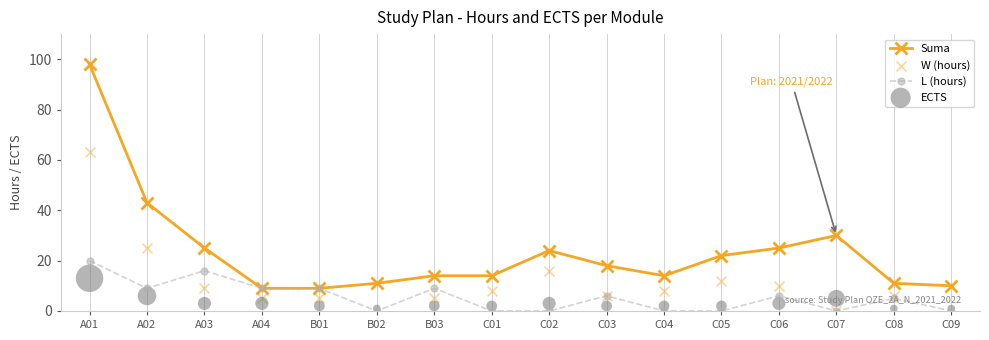

At which category is the sum across all series the highest?

A01